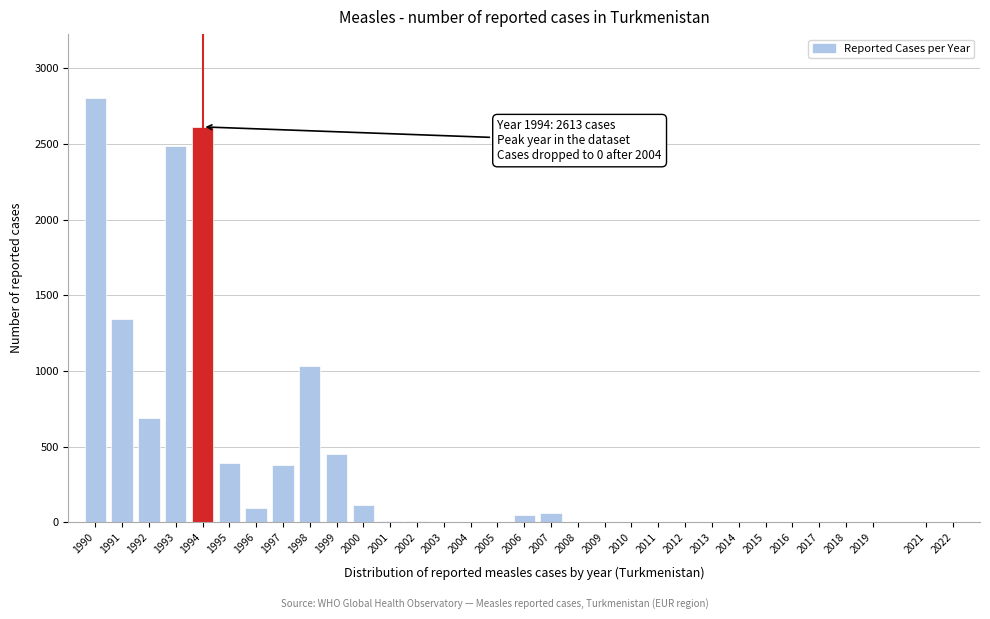

Between 2010 and 1998, which is larger?

1998